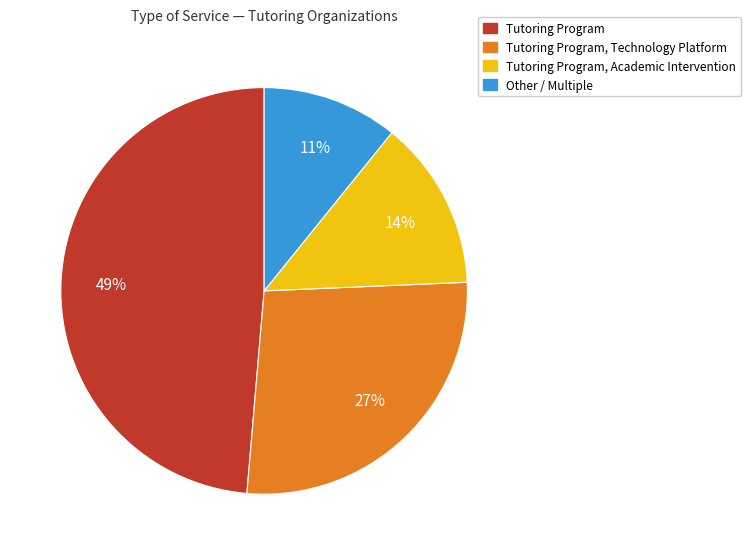

How many segments does this pie chart have?

4